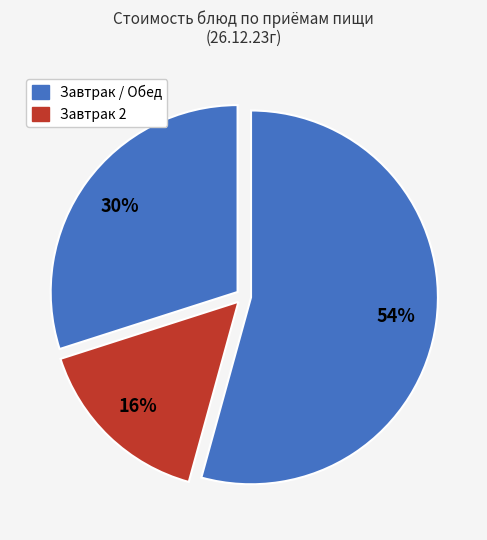

Count the number of slices in the pie.

3